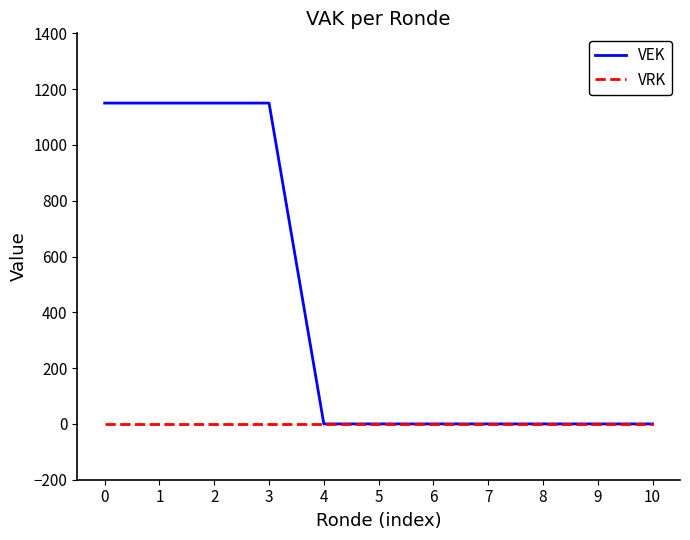

Rank the series by their maximum value, from highest to lowest.

VEK, VRK